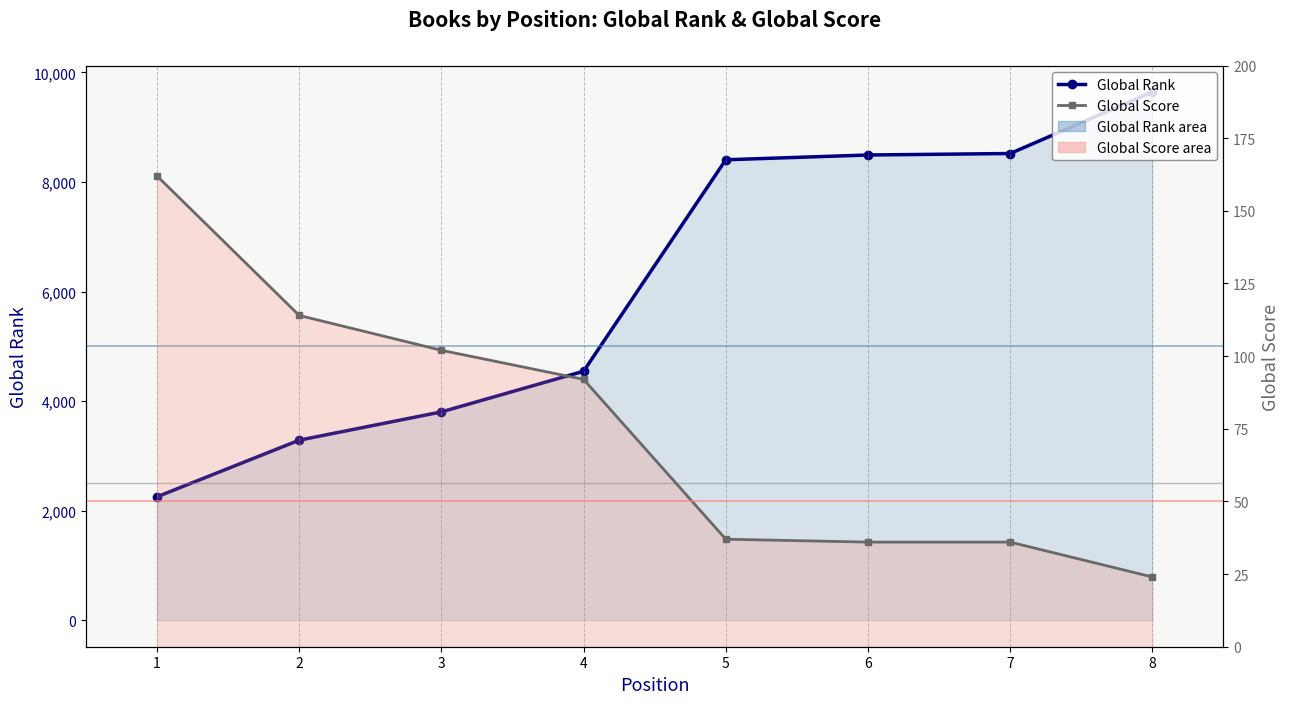

What is the difference between the second highest and second lowest values in the Global Rank series?

5231